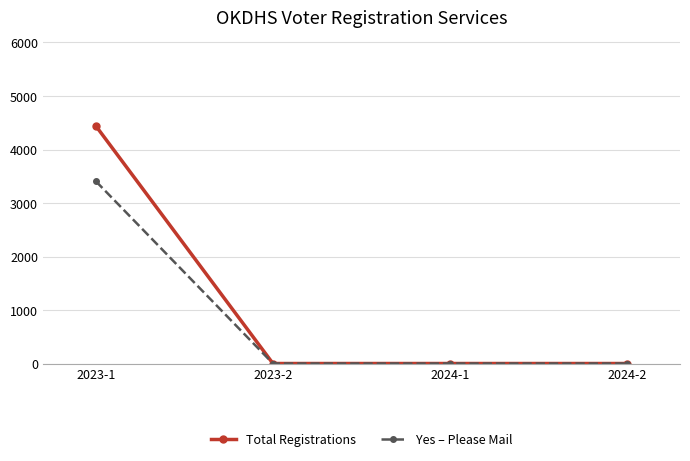

True or false: Total Registrations has a value of 0 at 2024-2.

True